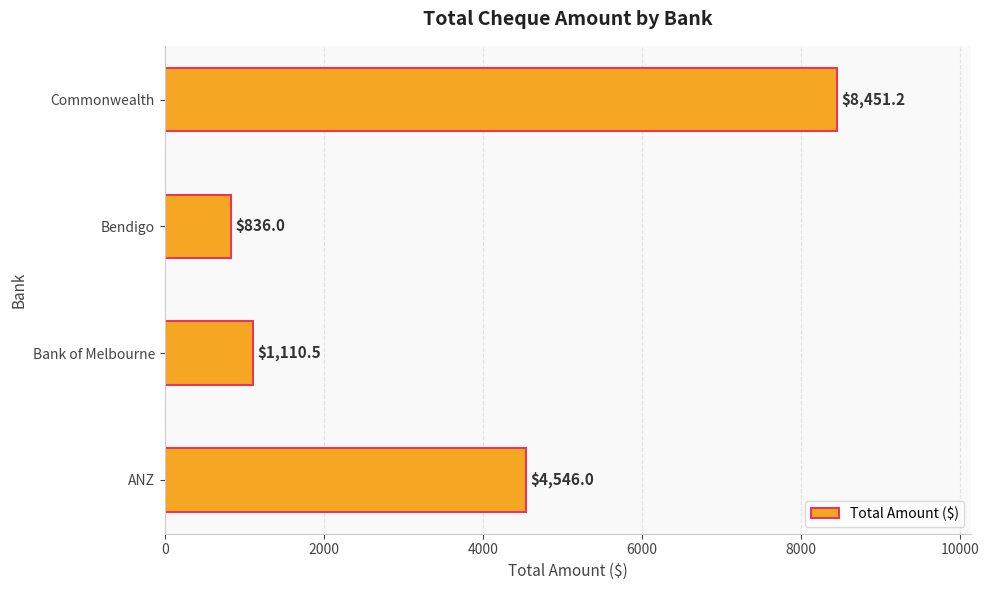

Is it true that the value at Commonwealth is 3778.6?

False